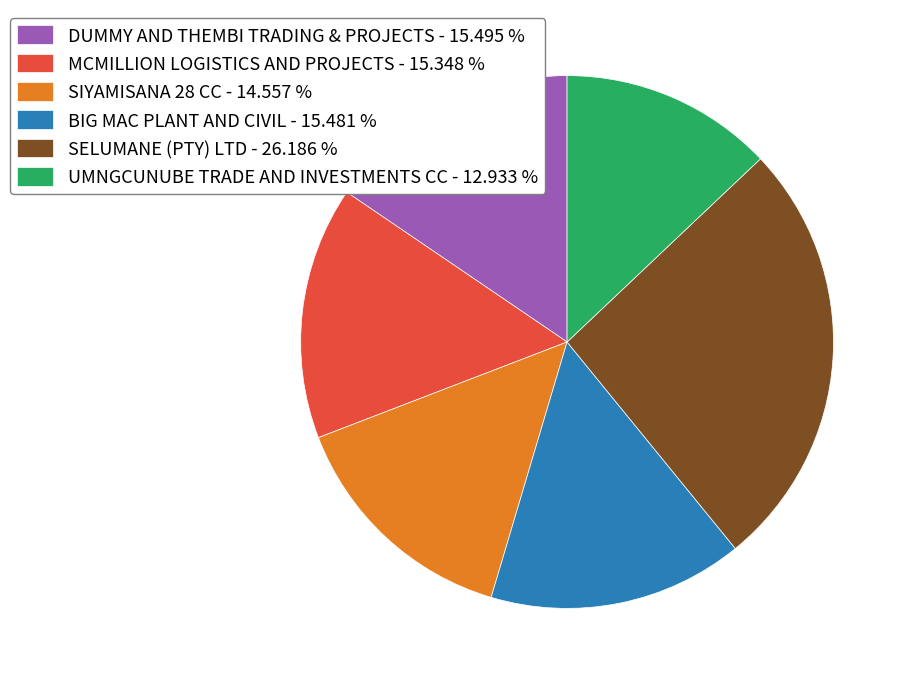

Is the sum of UMNGCUNUBE TRADE AND INVESTMENTS CC - 12.933 % and BIG MAC PLANT AND CIVIL - 15.481 % greater than half?

No